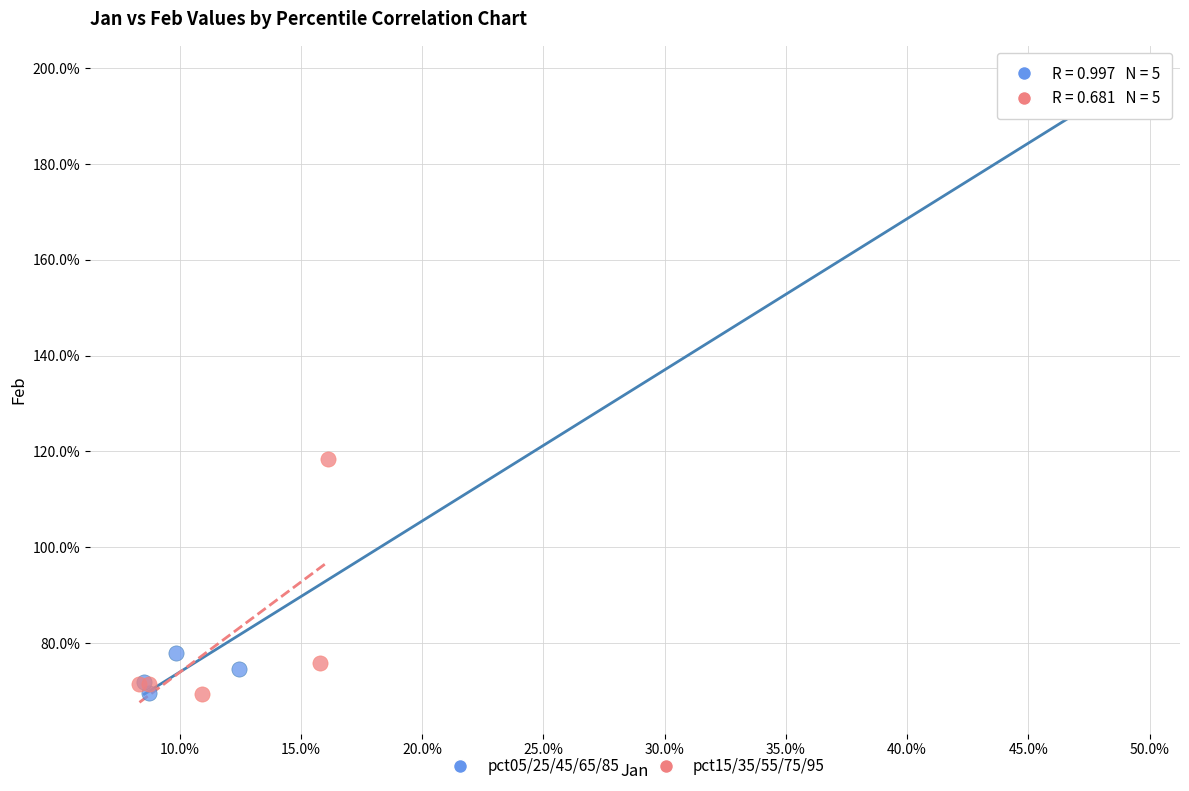

Which series reaches the maximum Y coordinate?

pct05/25/45/65/85